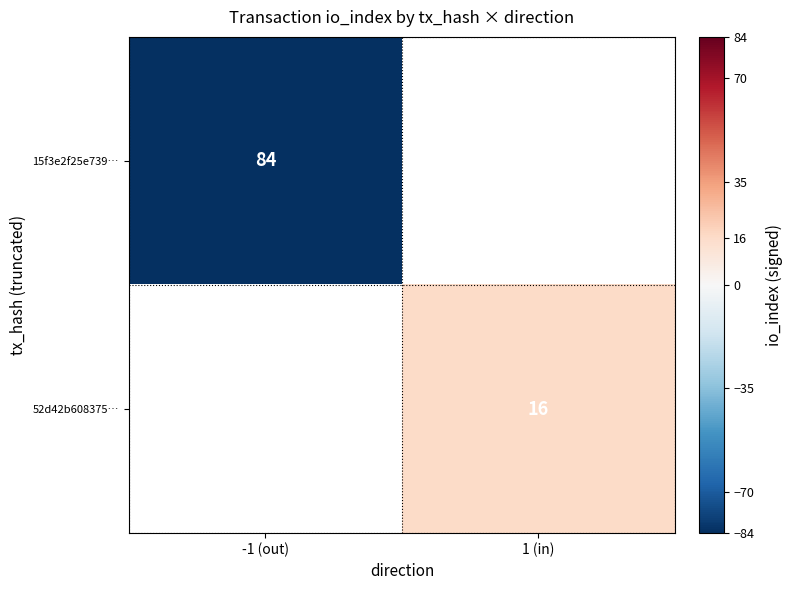

The value of 15f3e2f25e739… at -1 (out) is 84. True or false?

True